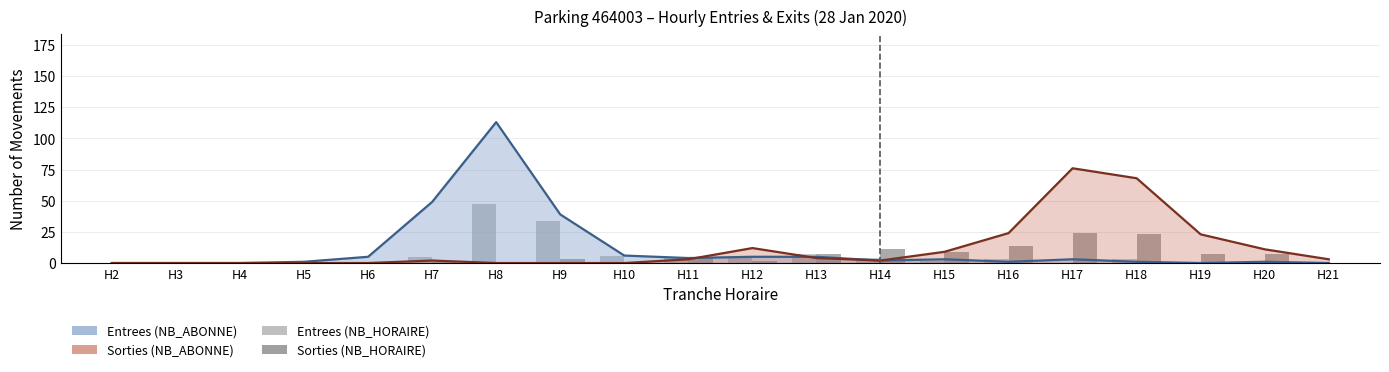

What is the difference between the highest and lowest values at H14?

7